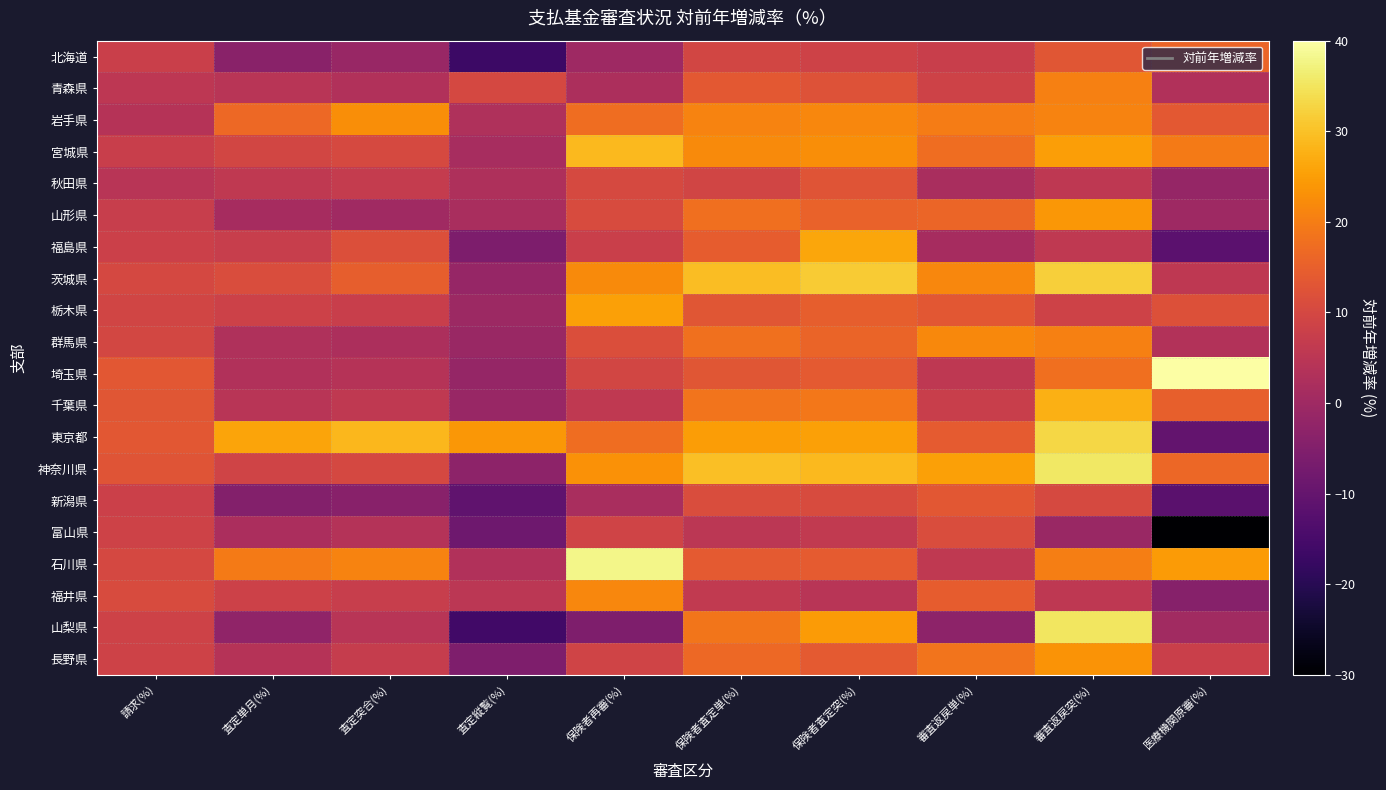

What is the minimum value shown in the chart?

-29.8